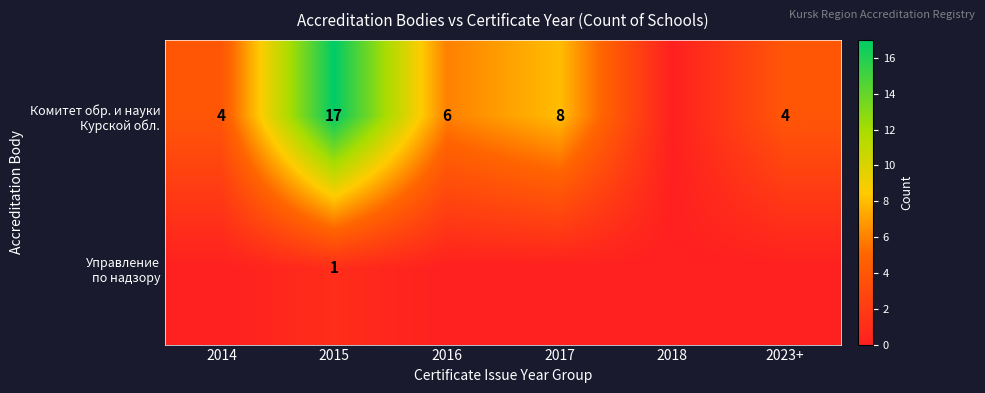

Which category has the highest value in the Управление по надзору series?

2015